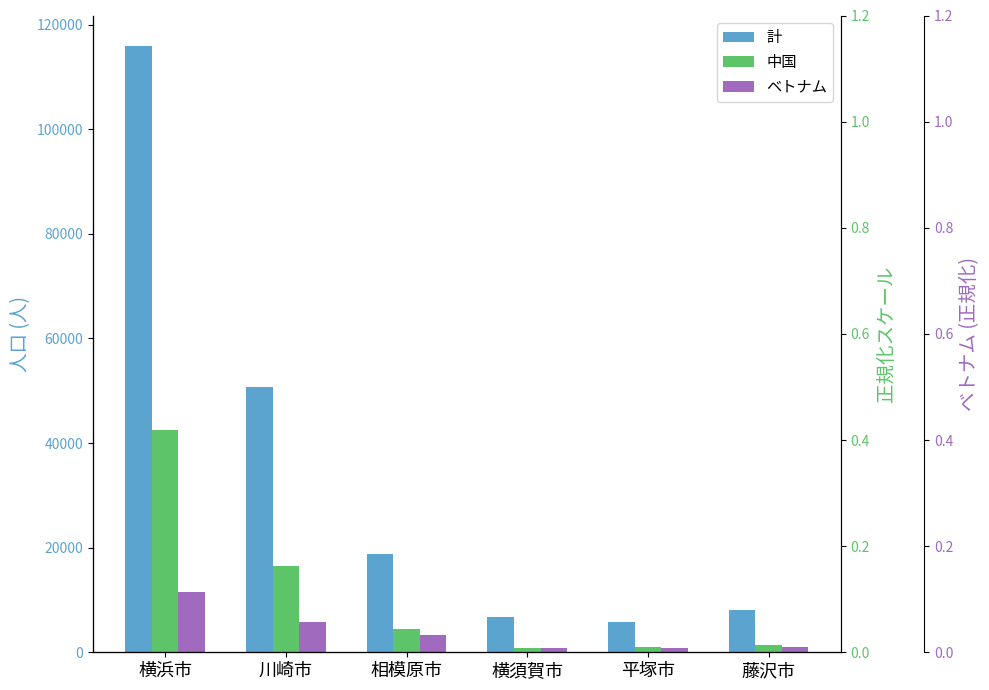

What is the difference between the maximum and minimum values in the 中国 (正規化) series?

1.0